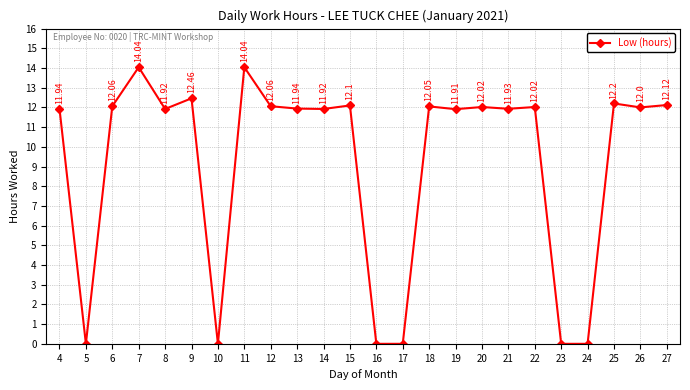

The value at 15 is 12.1. True or false?

True